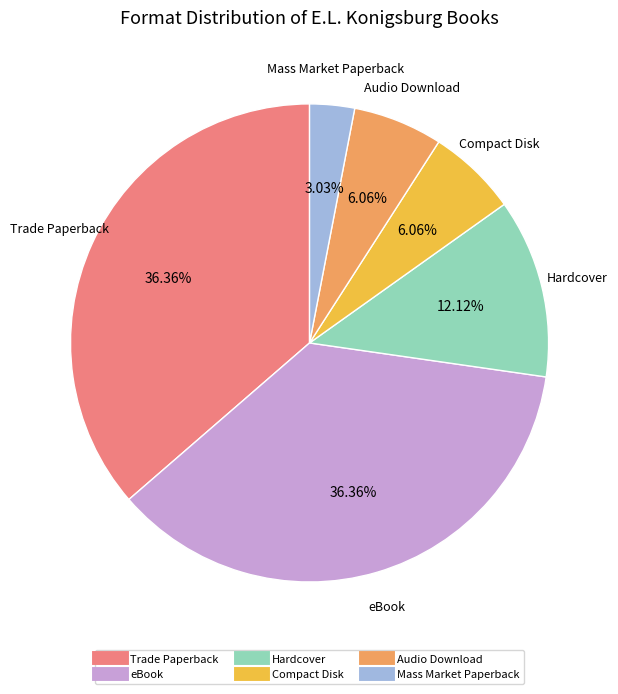

Is the sum of Trade Paperback and Compact Disk greater than half?

No